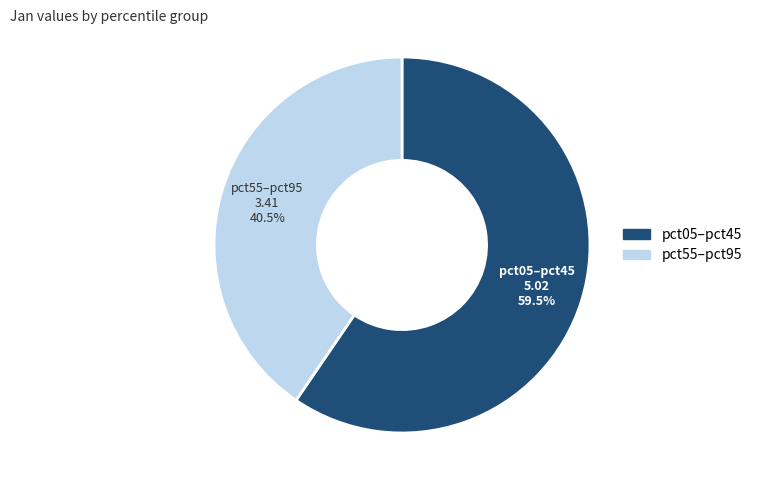

Is there a majority slice in this chart?

Yes